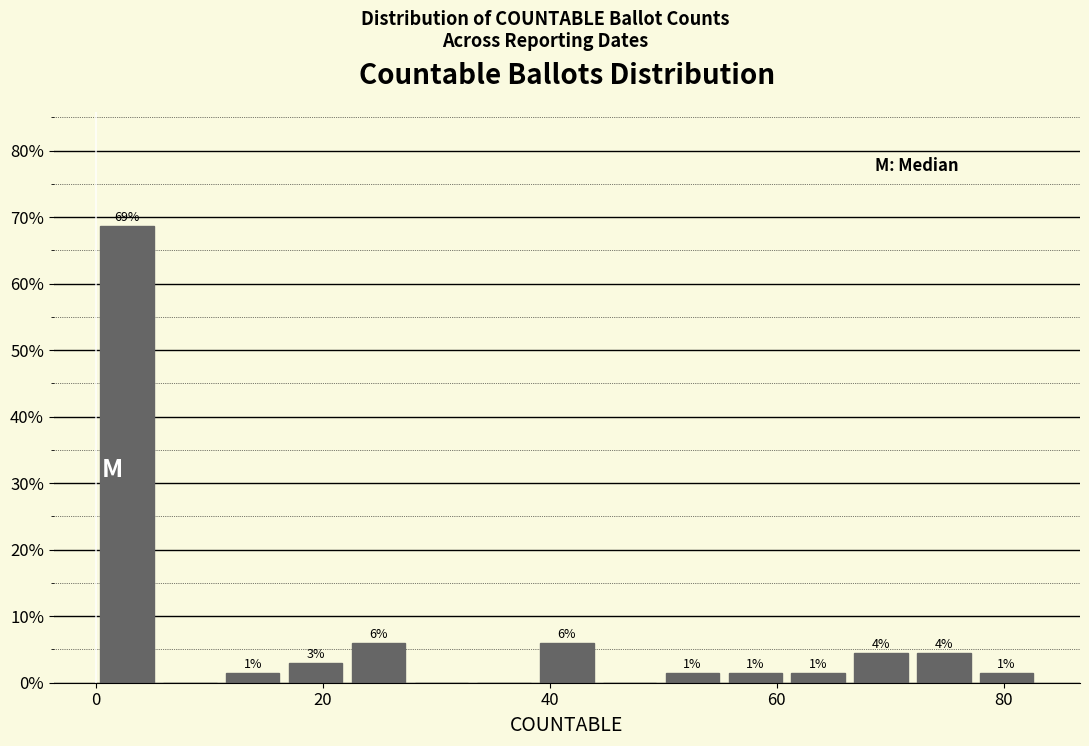

Read against the x-axis, roughly where is the centre of the tallest bar?

2